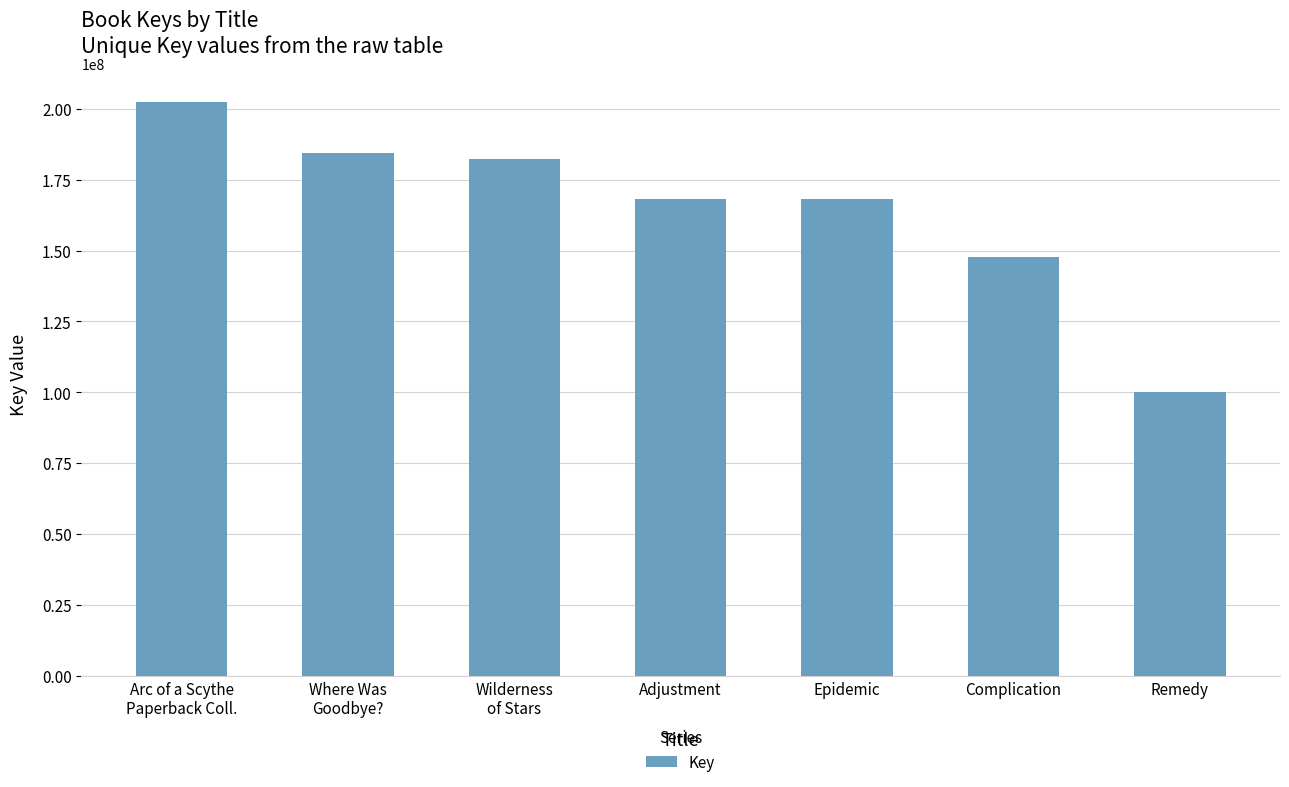

What is the difference between the maximum and minimum values?

102060244